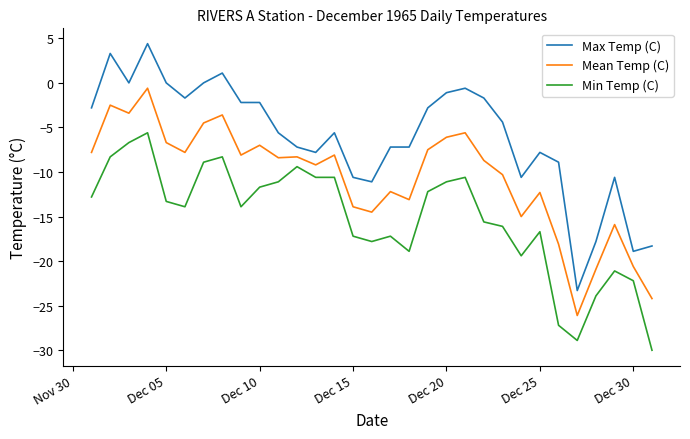

True or false: Max Temp (C) and Min Temp (C) cross at least once.

False